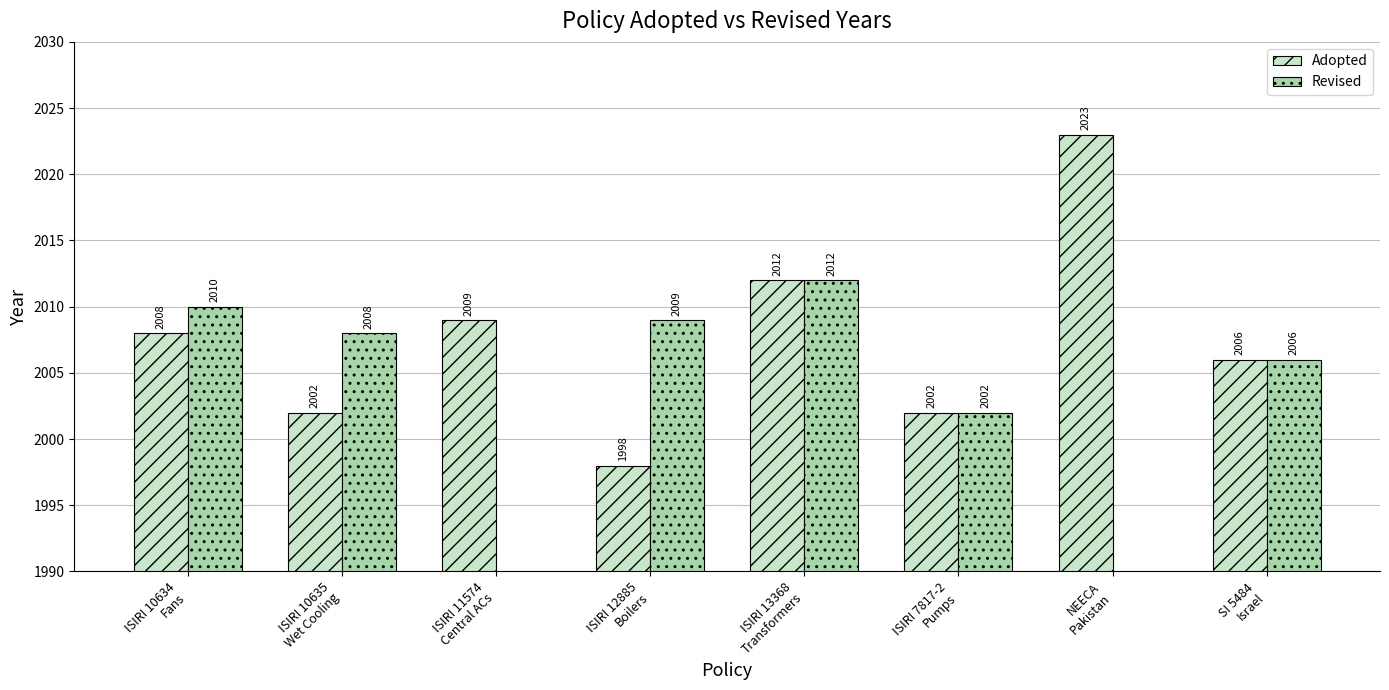

How many values in the Adopted series exceed 2008?

3